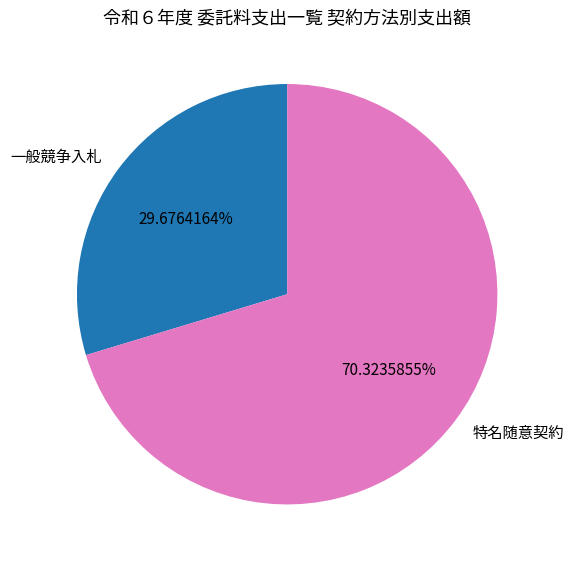

Is the sum of 特名随意契約 and 一般競争入札 greater than half?

Yes